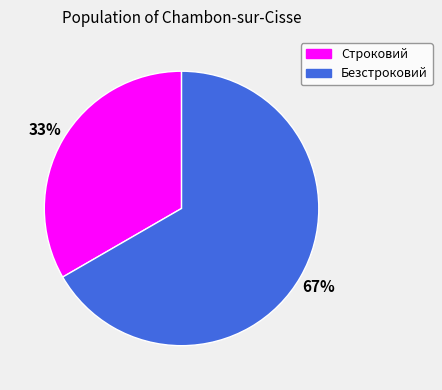

Between Безстроковий and Строковий, which is larger?

Безстроковий